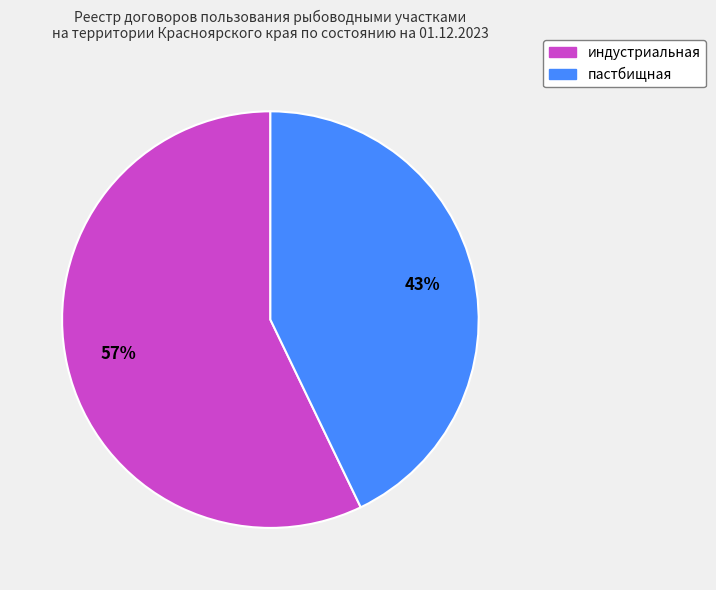

How many segments does this pie chart have?

2